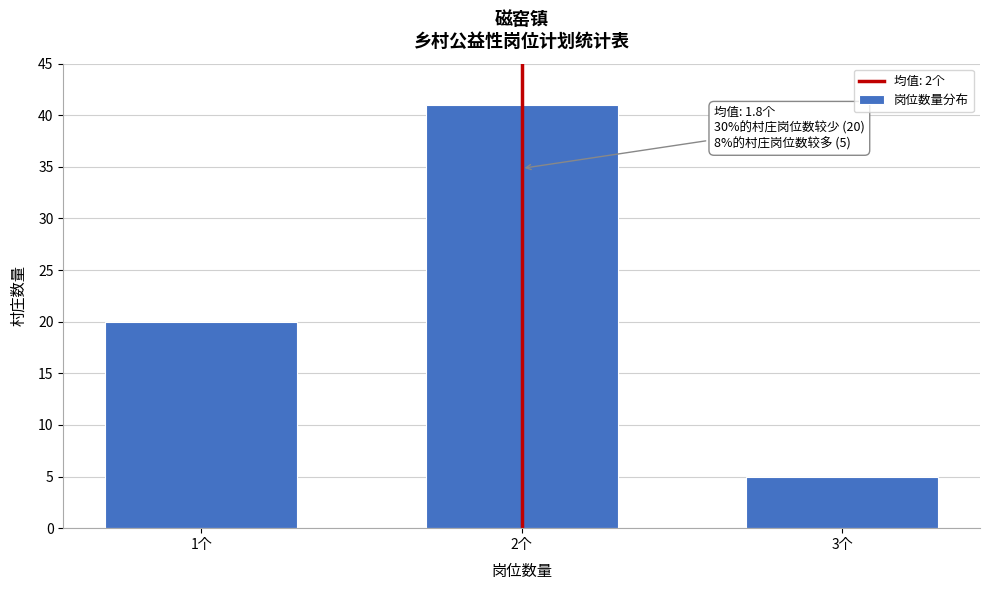

Reading right to left, list all the values displayed in this chart.

3个=5	2个=41	1个=20